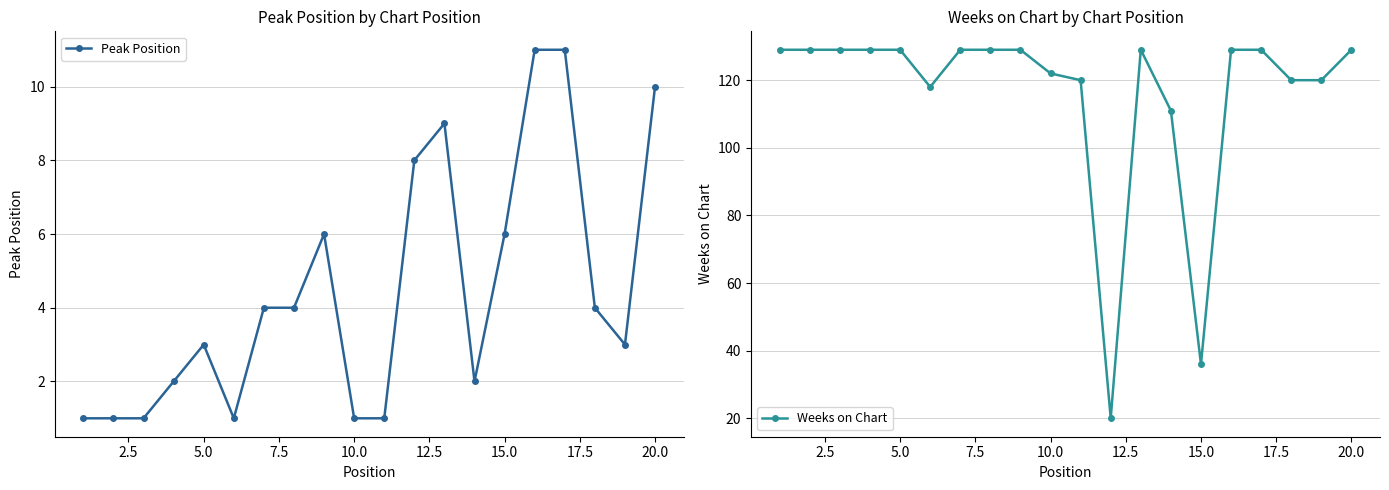

What is the maximum value shown in the chart?

129